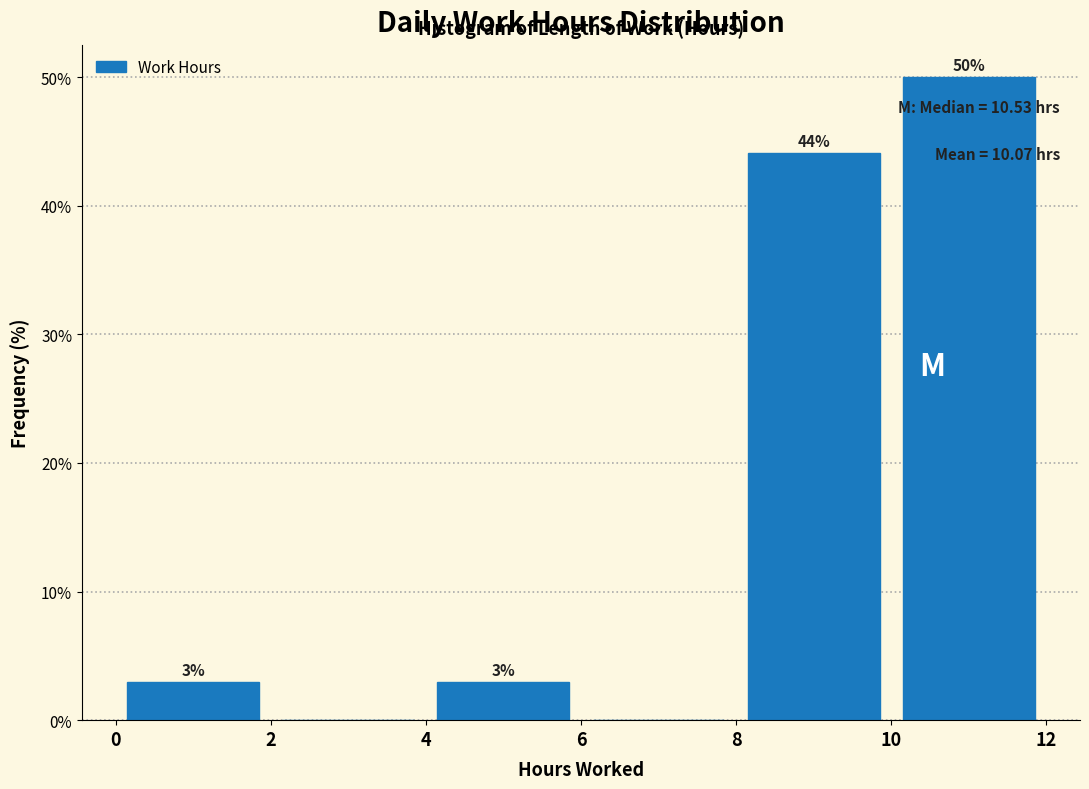

Over which range of the x-axis is the bar tallest?

10 to 12